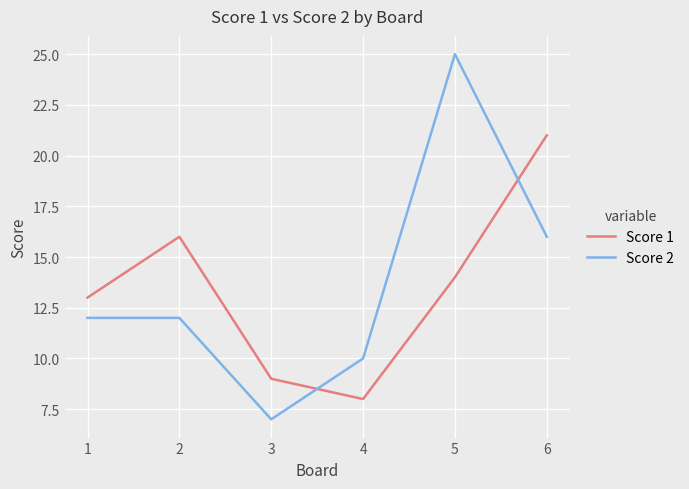

Which series has the largest total across all categories?

Score 2